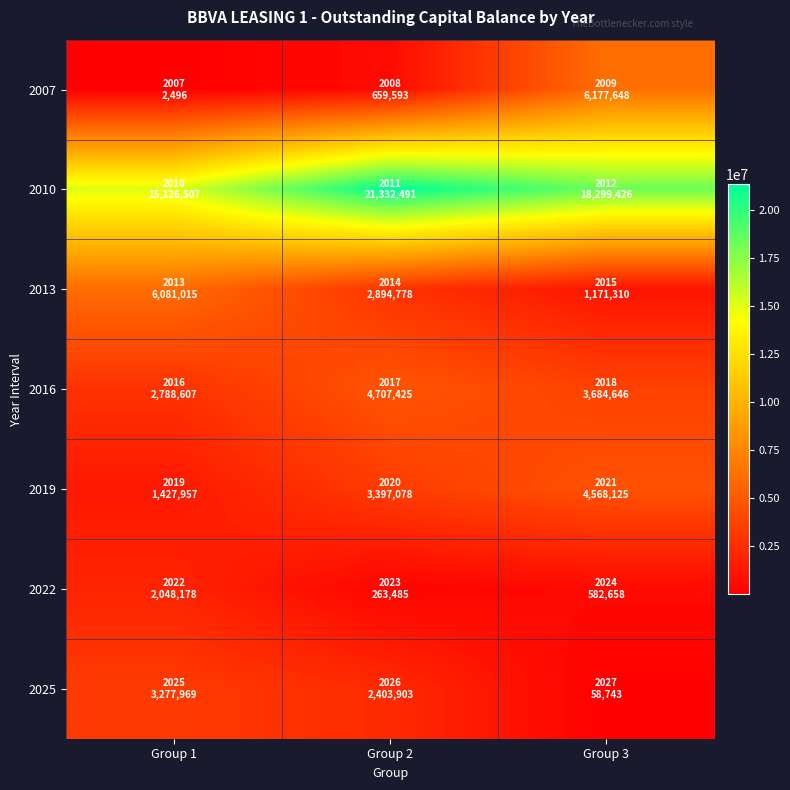

What is the difference between the highest and lowest values at Group 3?

18240682.3